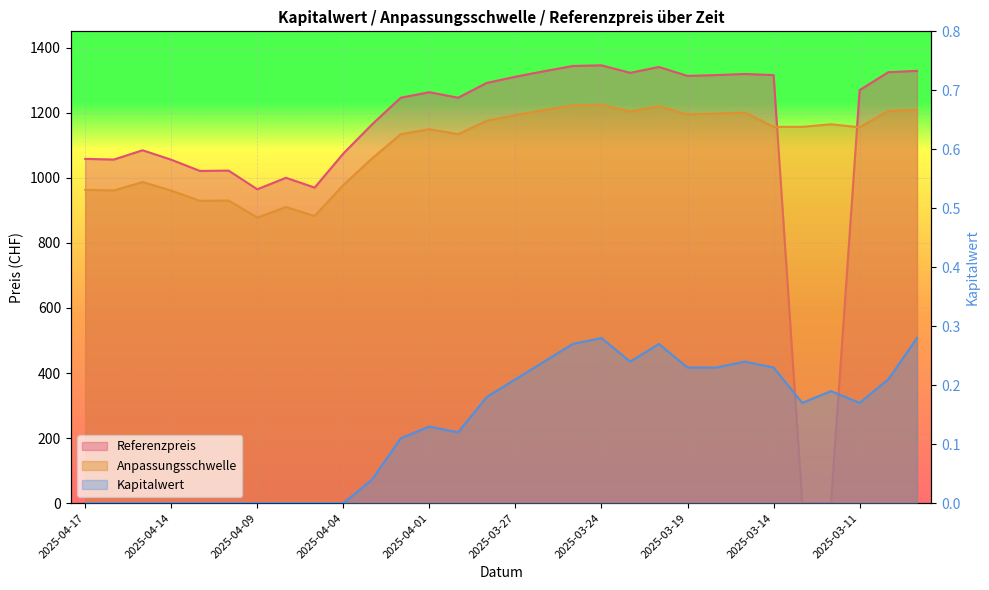

Count the number of categories in the chart.

30